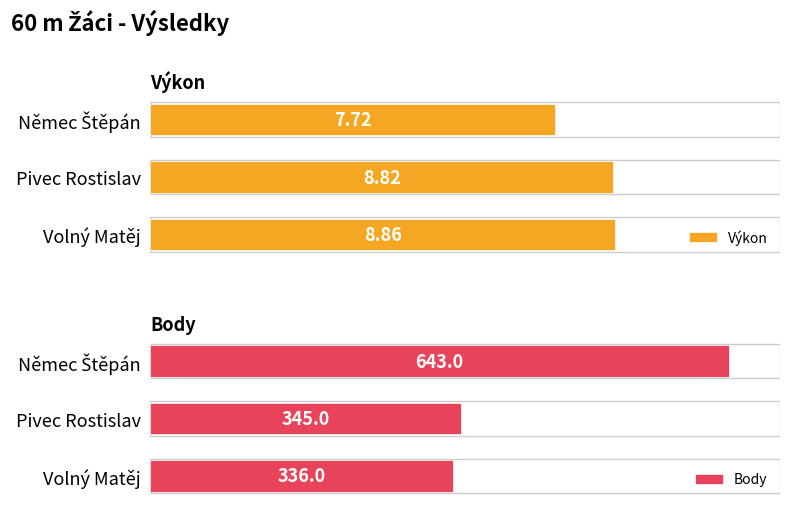

Where is Body nearest to the value 489?

Pivec Rostislav